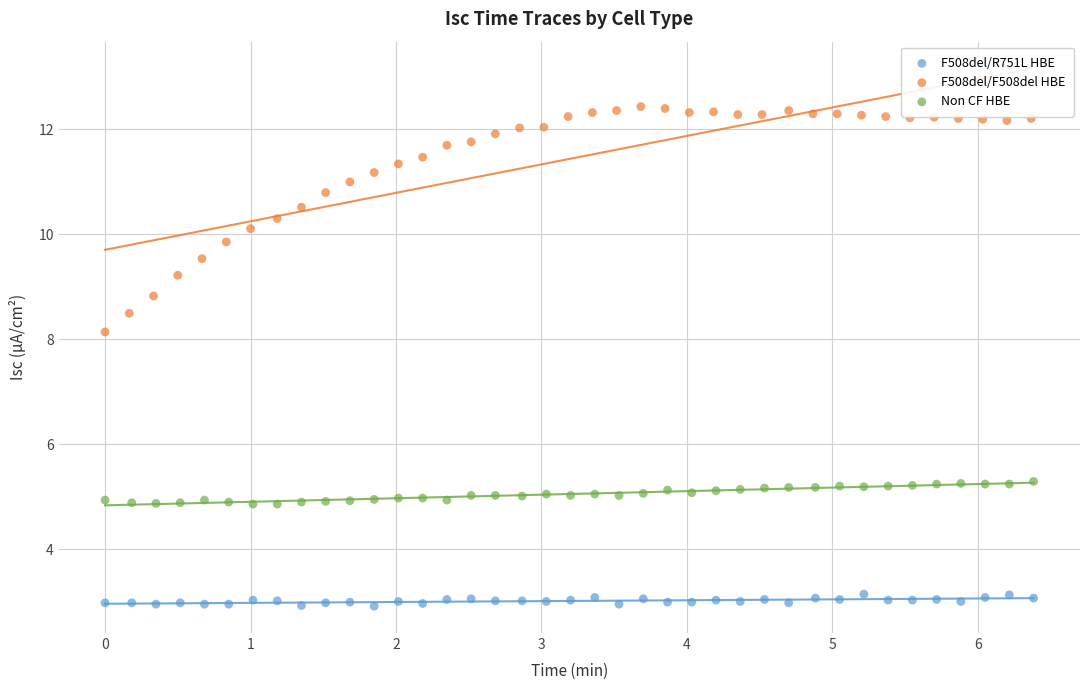

Which series has the widest spread of Y values?

F508del/F508del HBE